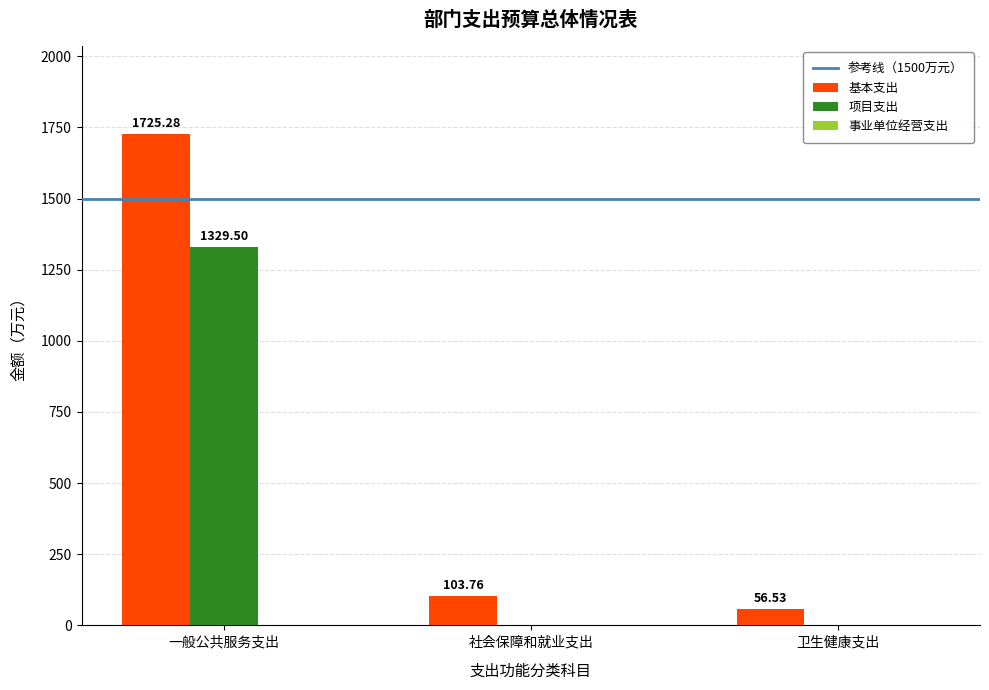

What is the sum of the 基本支出 values at 社会保障和就业支出 and 卫生健康支出?

160.3